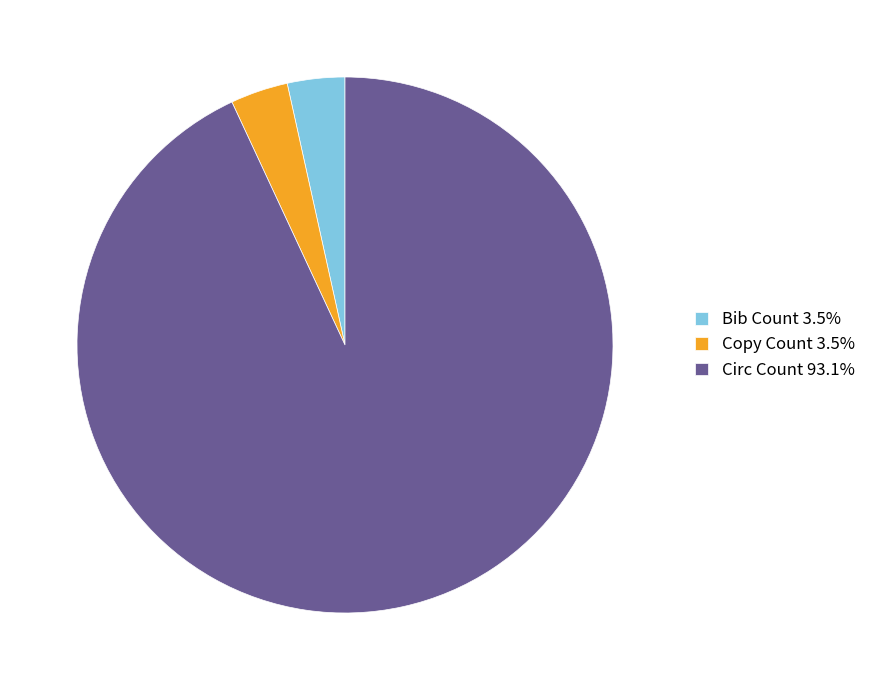

Is the sum of Bib Count 3.5% and Circ Count 93.1% greater than half?

Yes